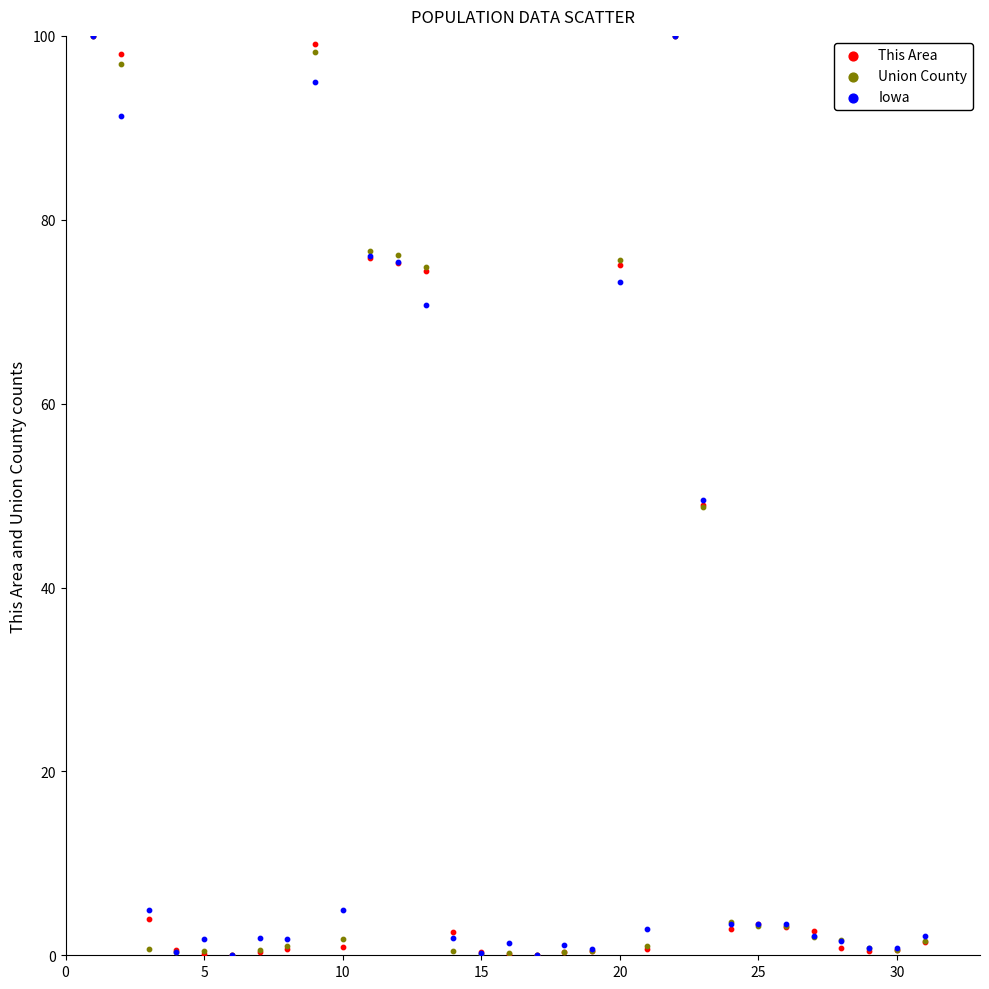

What are all the series names shown in the legend?

This Area, Union County, Iowa